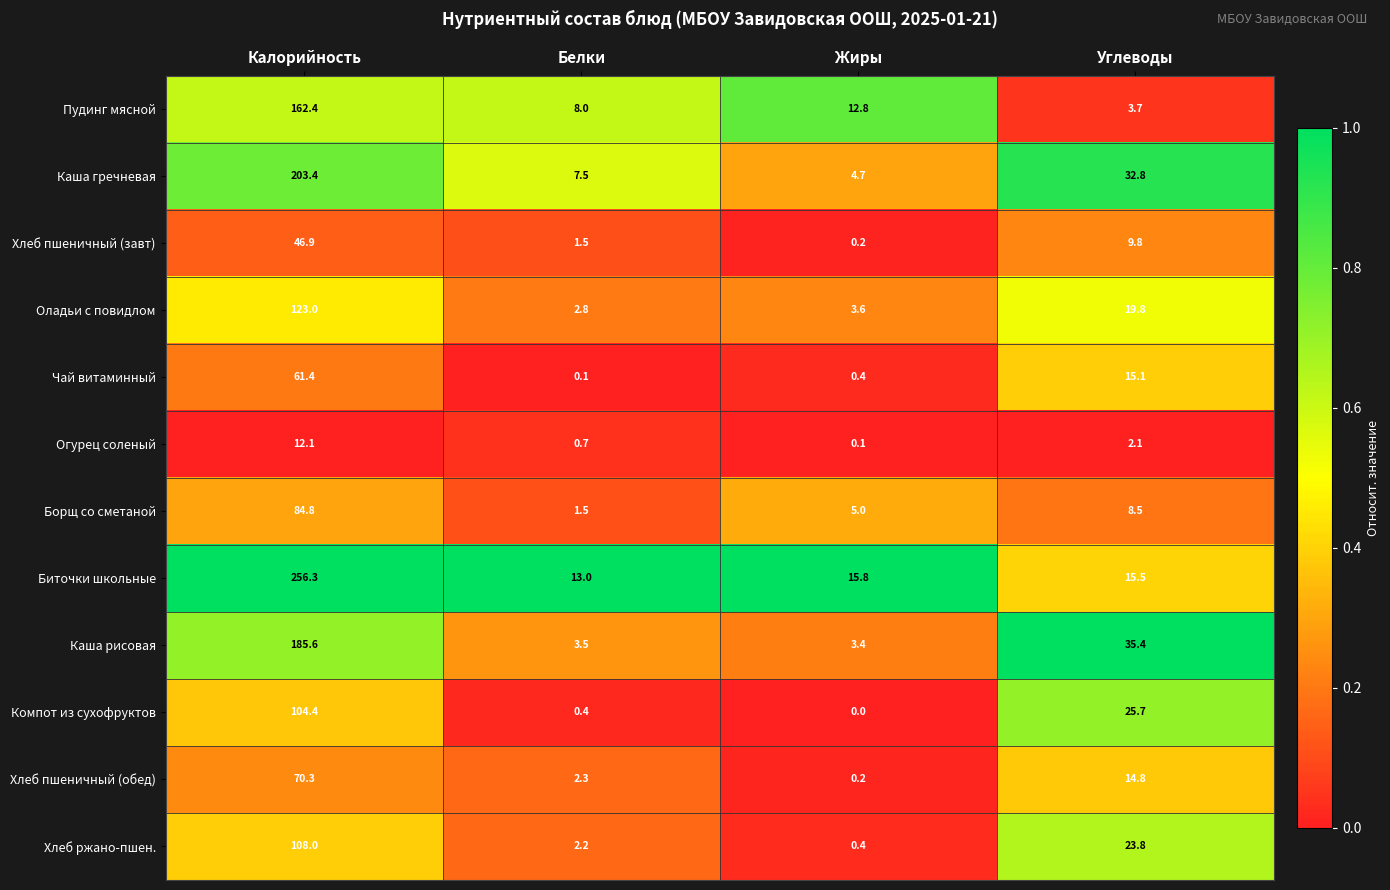

The Хлеб пшеничный (завт) series shows 0.3 at Белки. True or false?

False